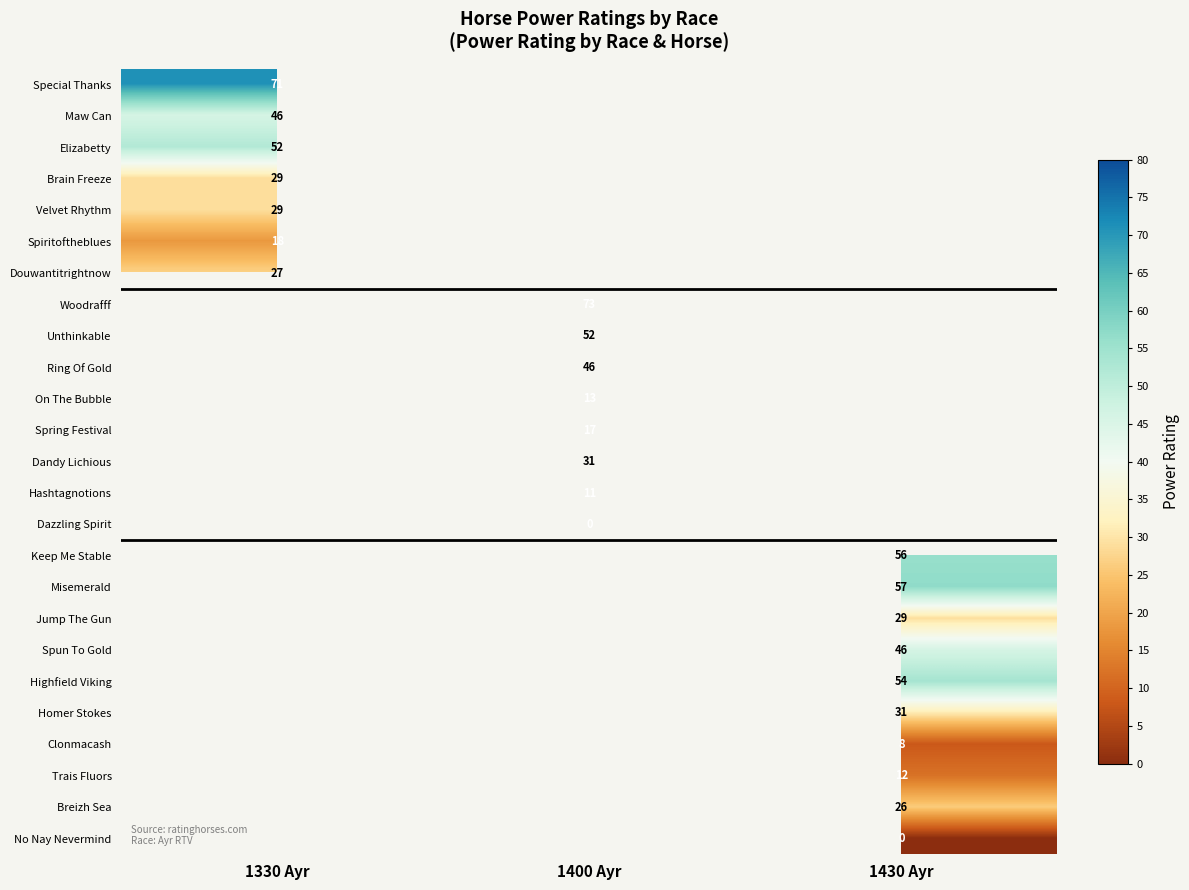

Which label corresponds to the smallest value in the chart?

1400 Ayr